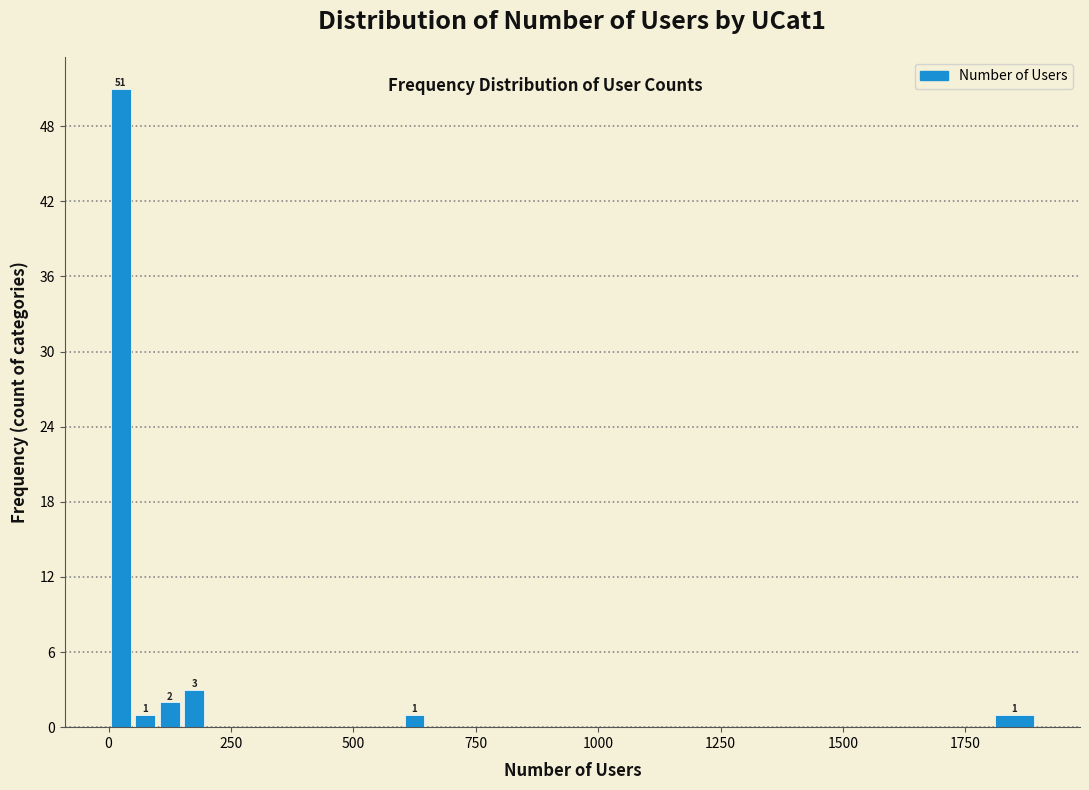

Read against the x-axis, roughly where is the centre of the tallest bar?

50